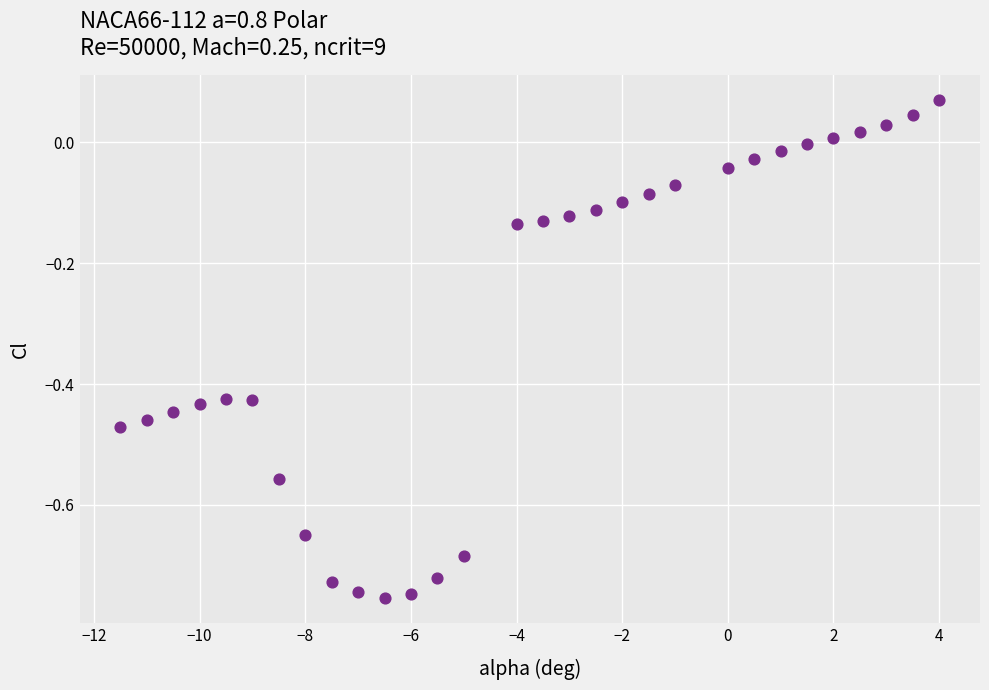

What is the range of X values (max minus min)?

15.5